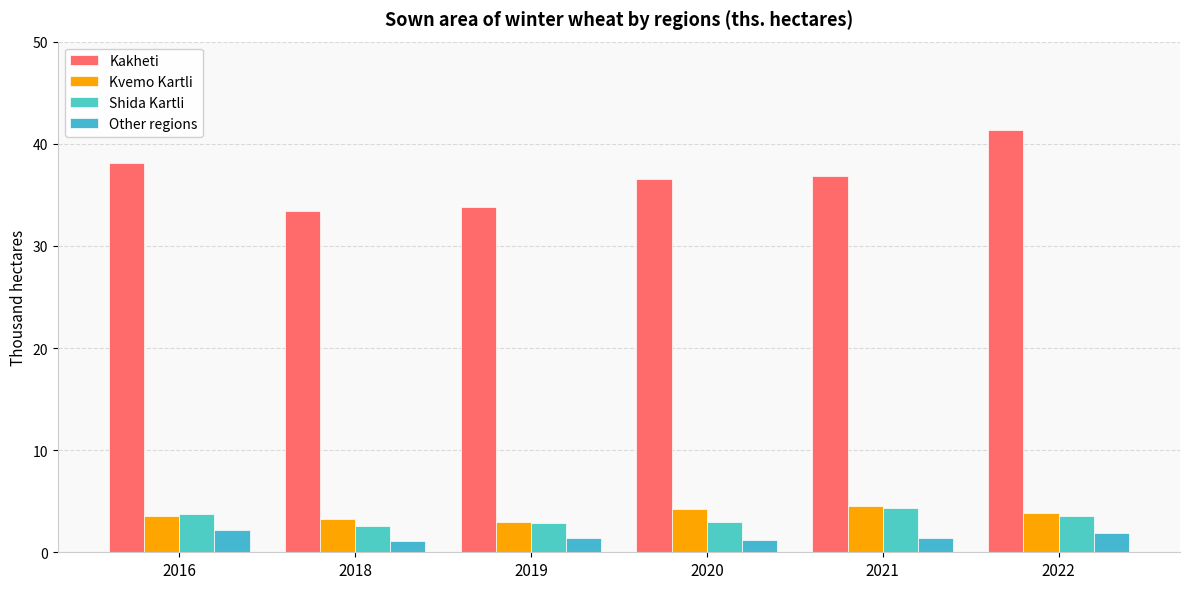

How many bars are there in each group?

4